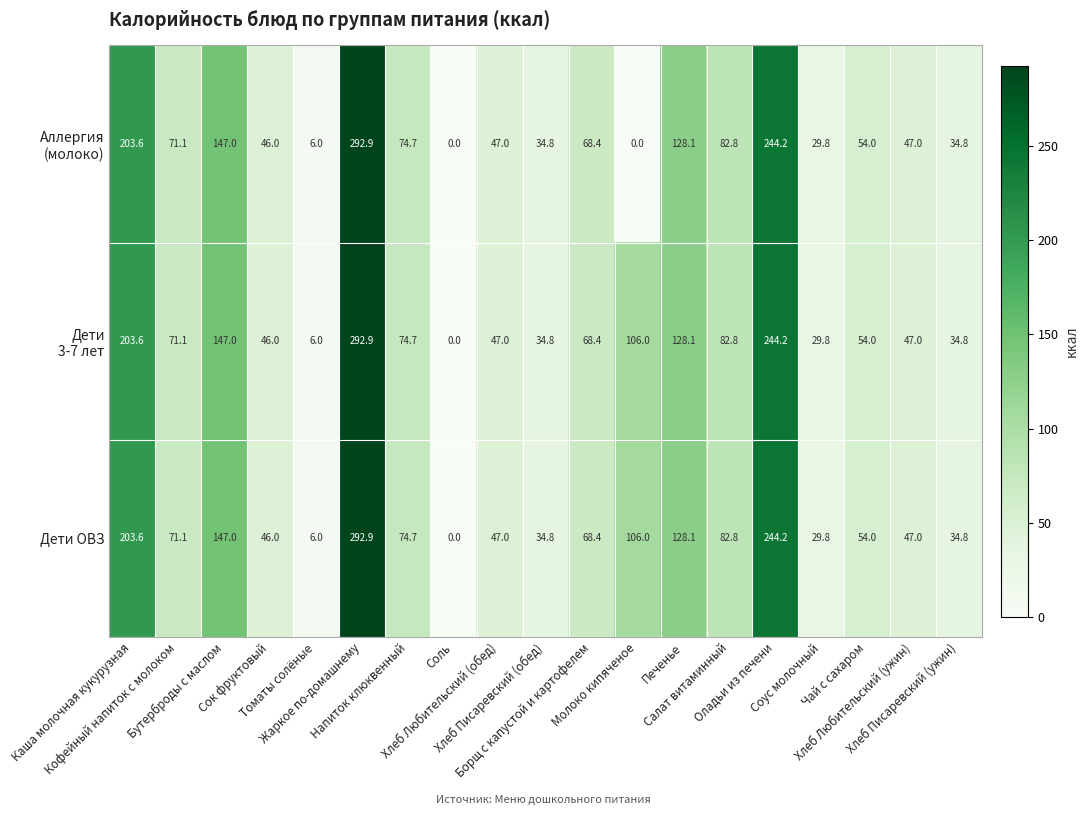

Which label corresponds to the largest value in the chart?

Жаркое по-домашнему